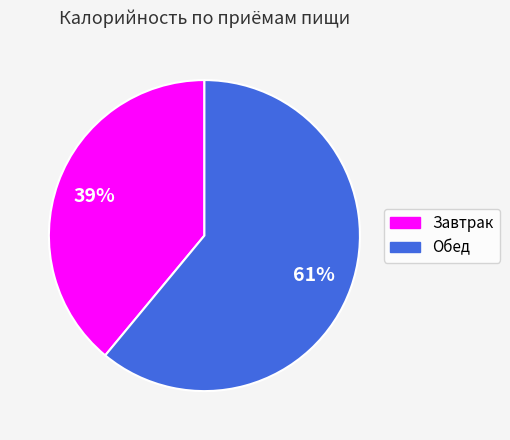

Combined, do Обед and Завтрак account for over 50%?

Yes